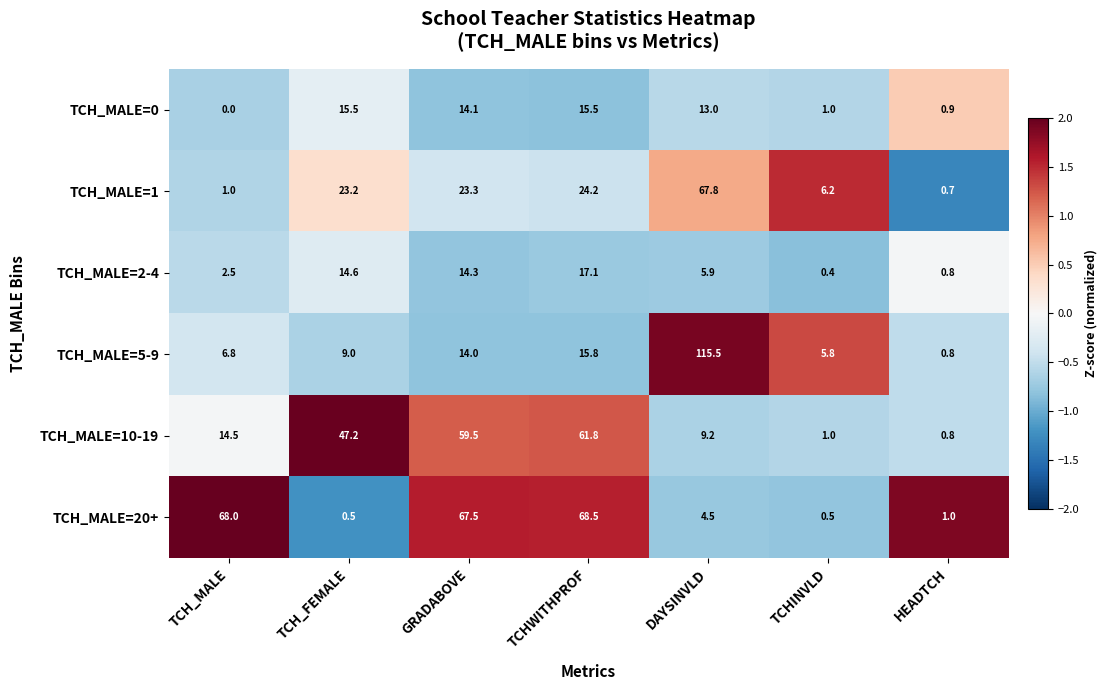

Where is TCH_MALE=5-9 nearest to the value 58?

TCHWITHPROF